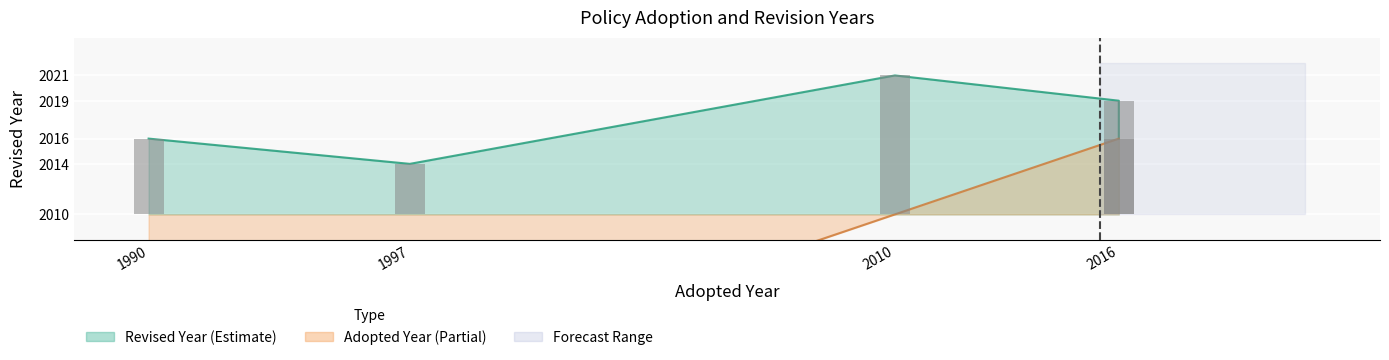

What is the change in value from 2016 to 2016?

-3